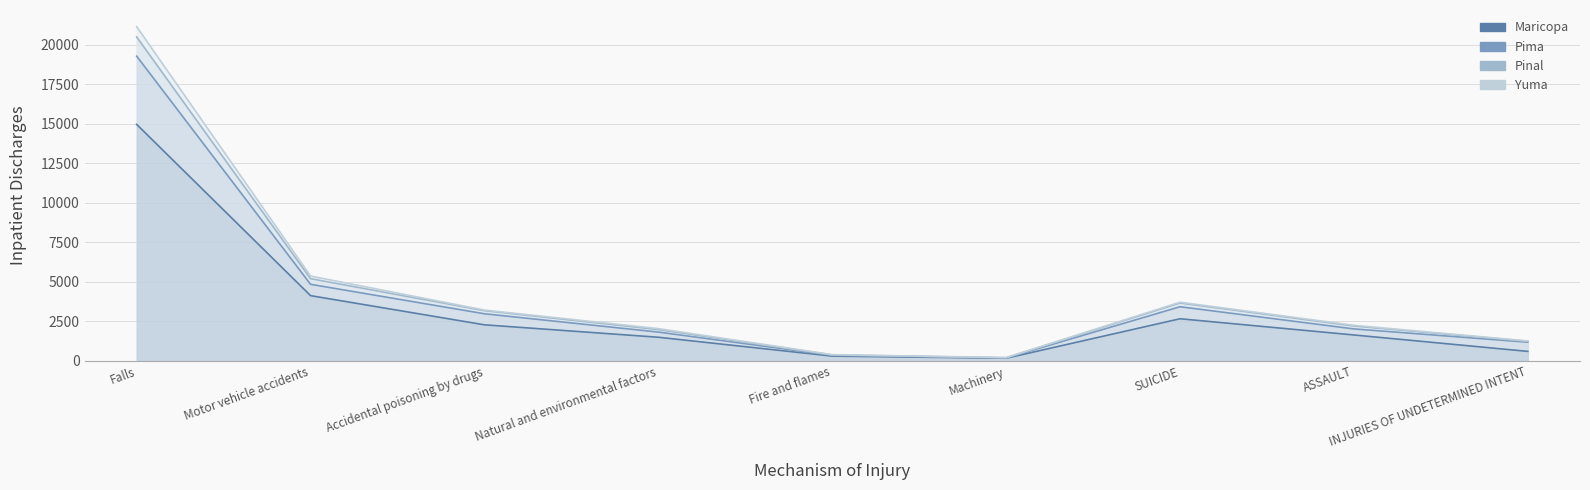

Which label corresponds to the smallest value in the chart?

Machinery